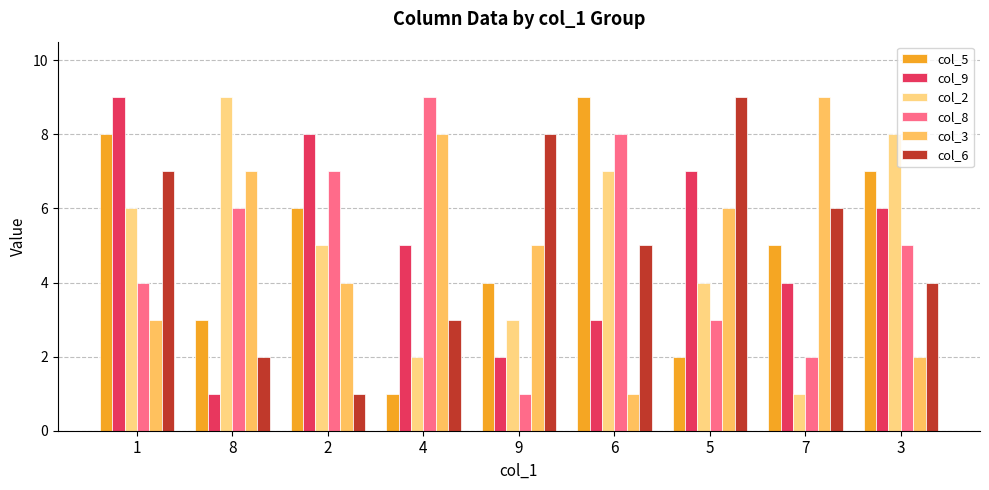

Count the number of categories in the chart.

9